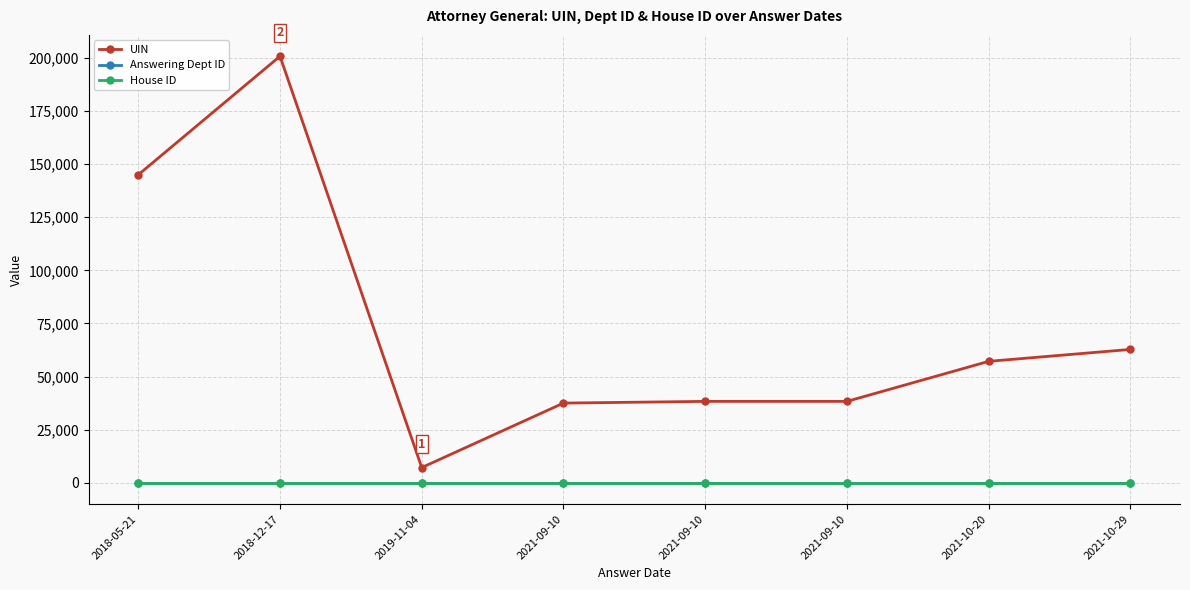

What is the smallest value displayed?

1